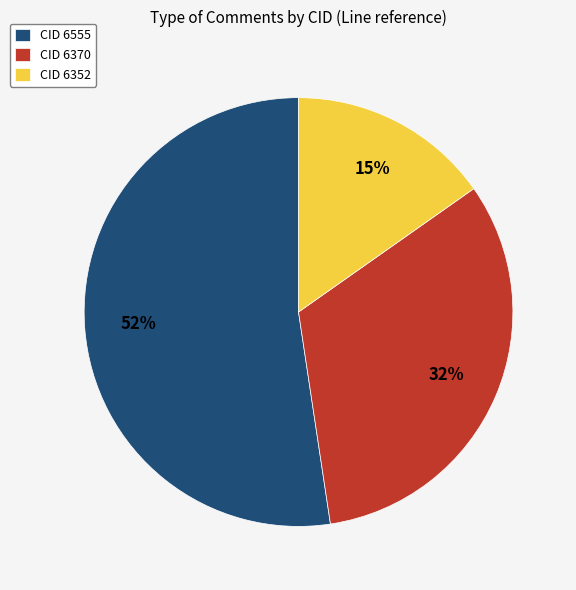

True or false: CID 6370 accounts for 32% of the total.

True